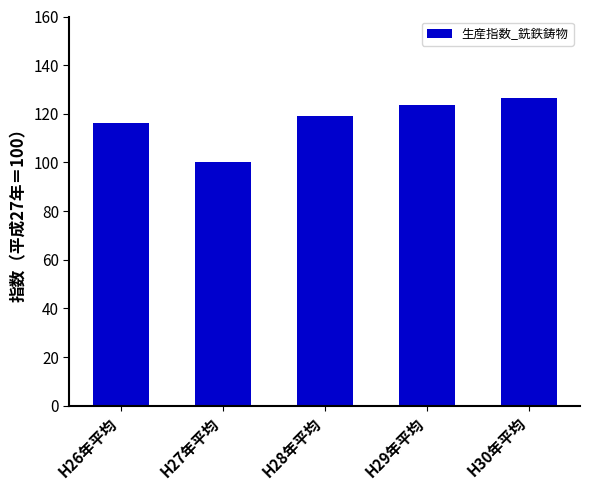

Is it true that the value at H28年平均 is 57.5?

False